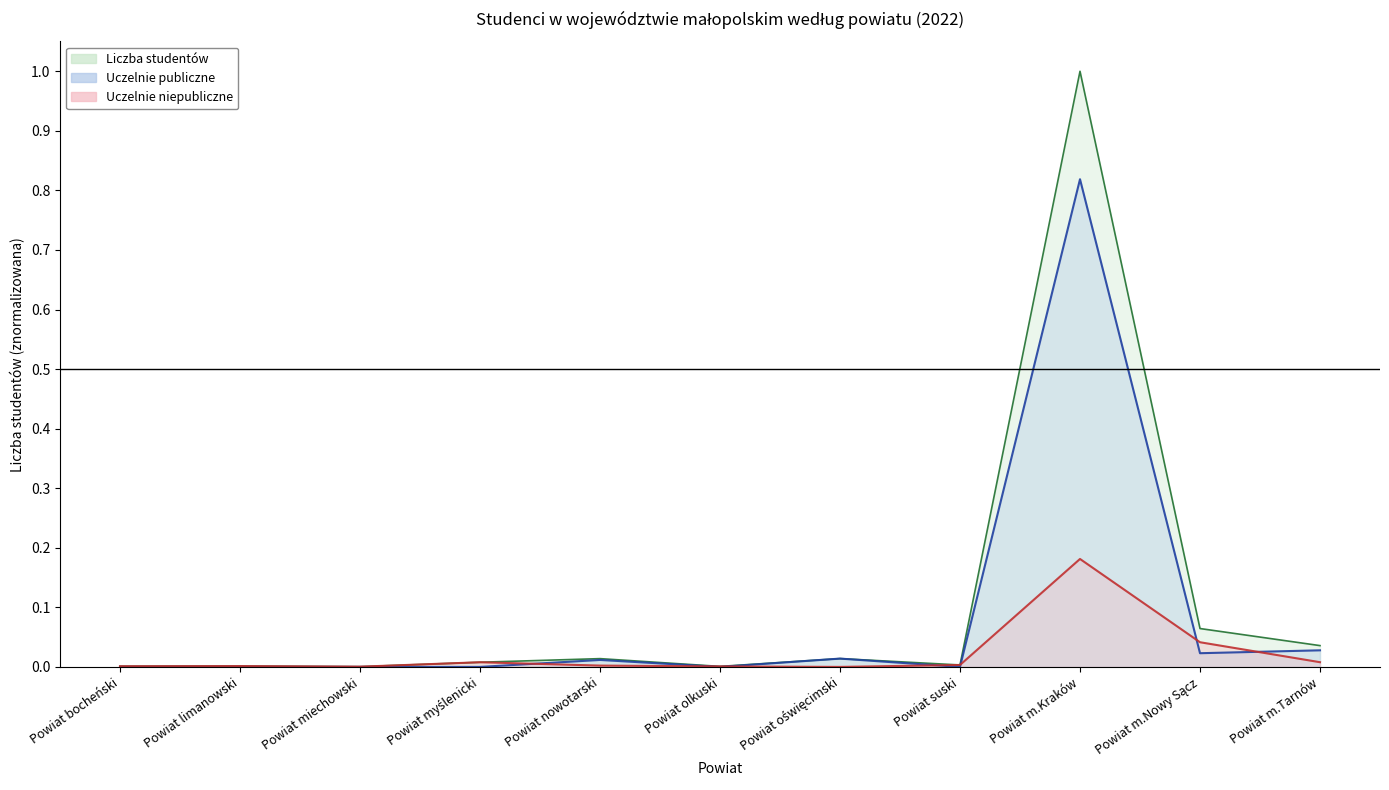

What is the label of the 7th point from the left?

Powiat oświęcimski